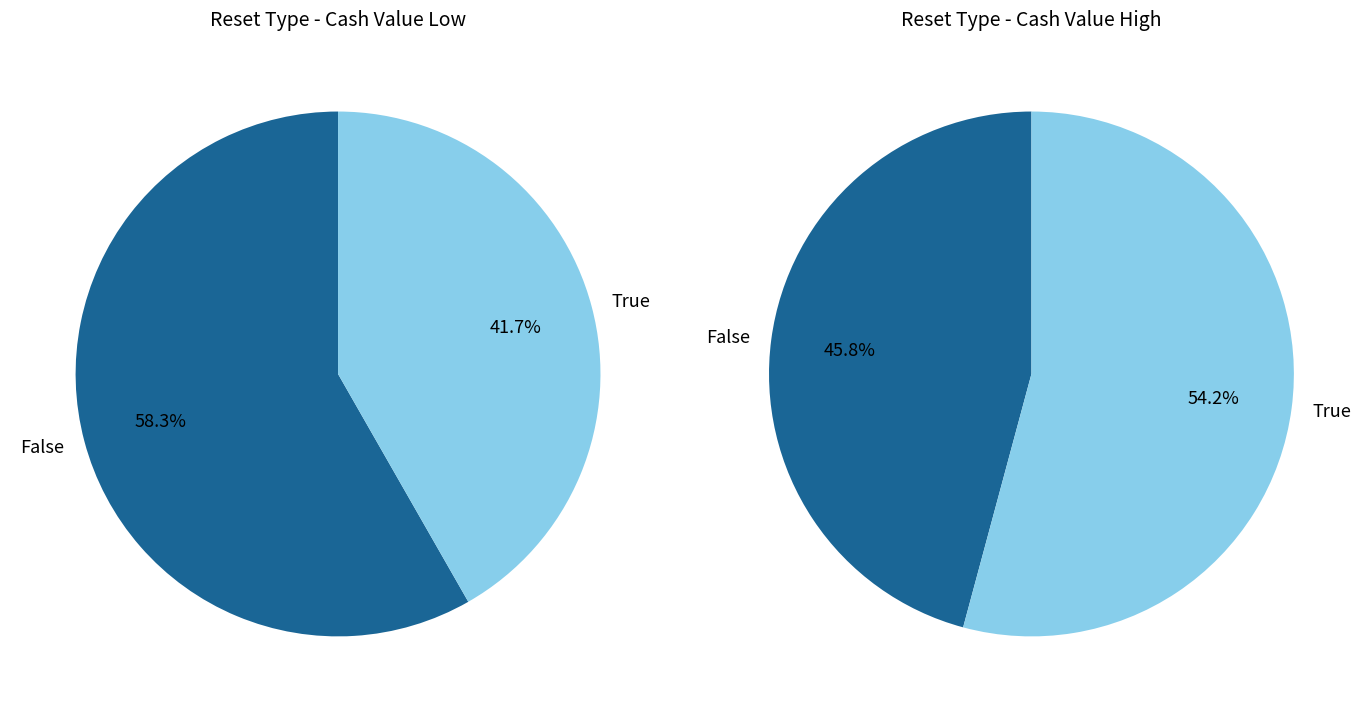

Is 28 the majority of the pie?

No